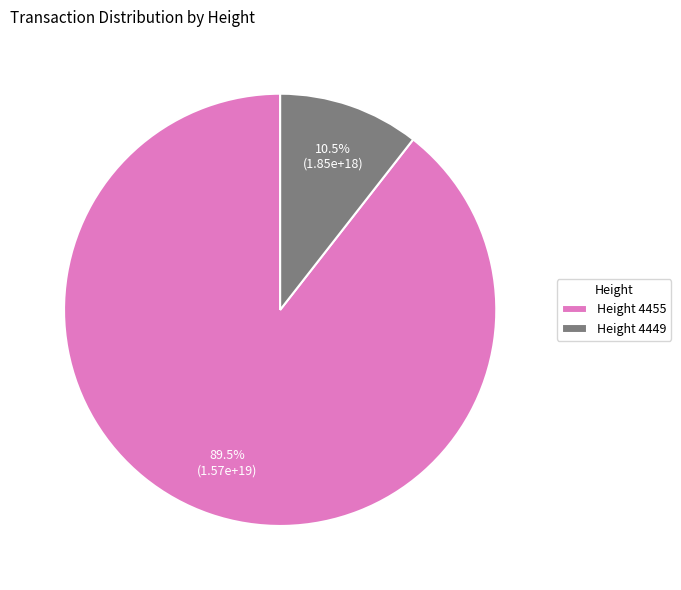

How many segments does this pie chart have?

2